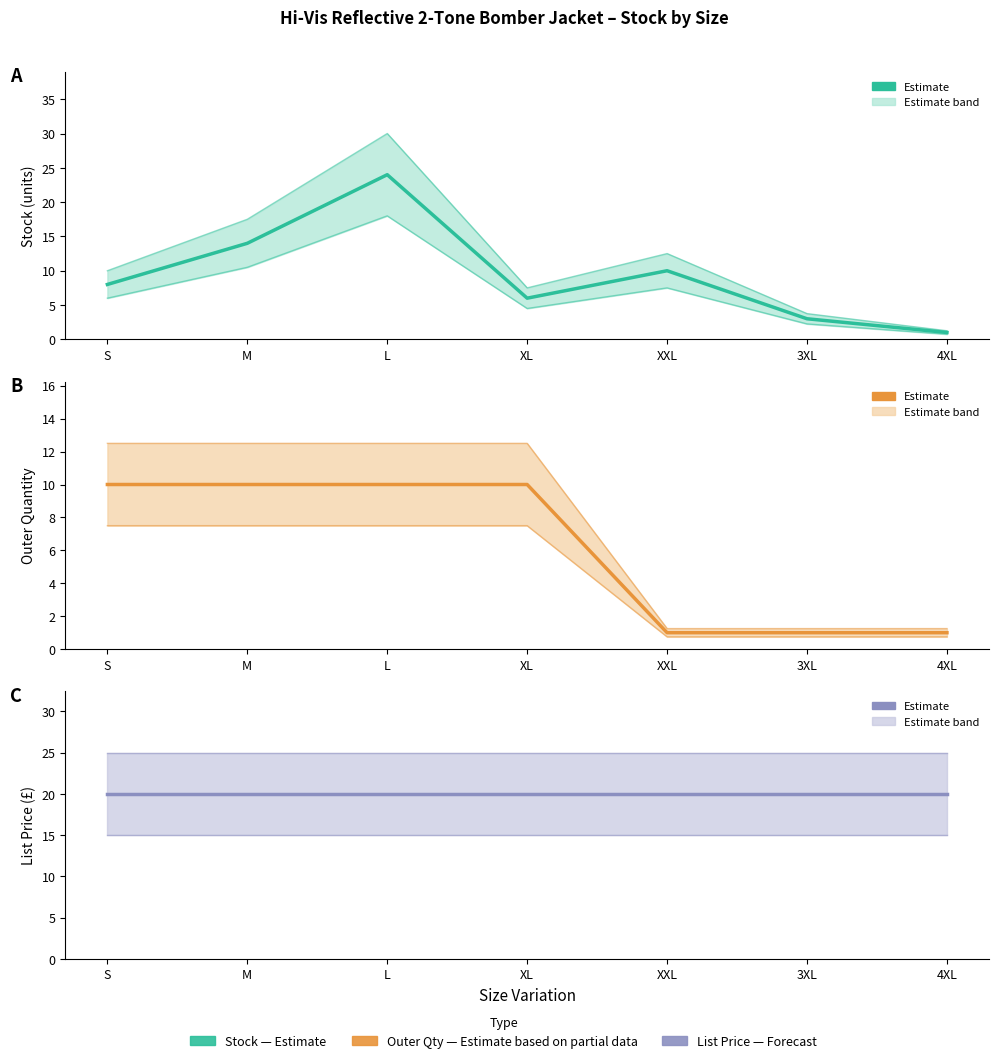

Which series has the largest range (max minus min)?

Stock